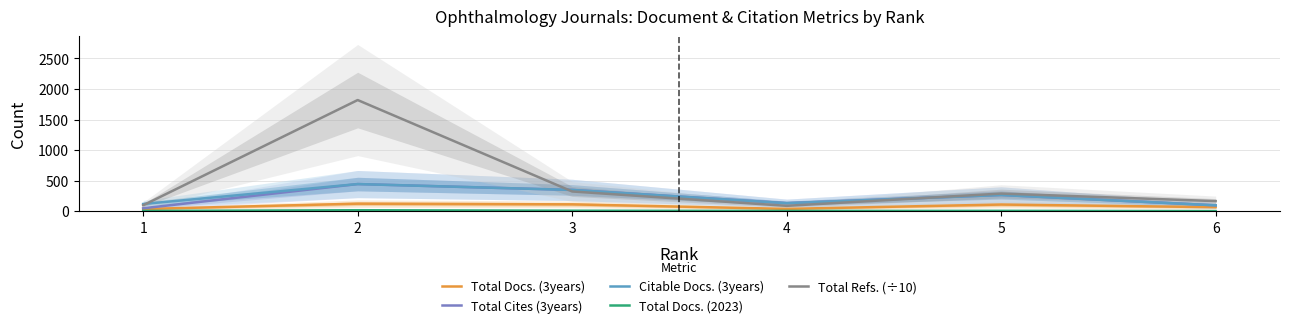

Which series changed the most between 2 and 4?

Total Refs. (÷10)